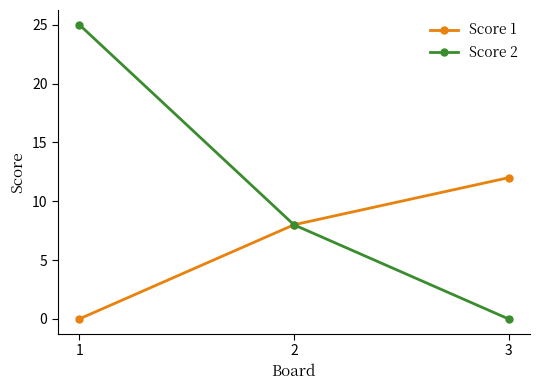

At 1, list the series in order from smallest to largest.

Score 1, Score 2